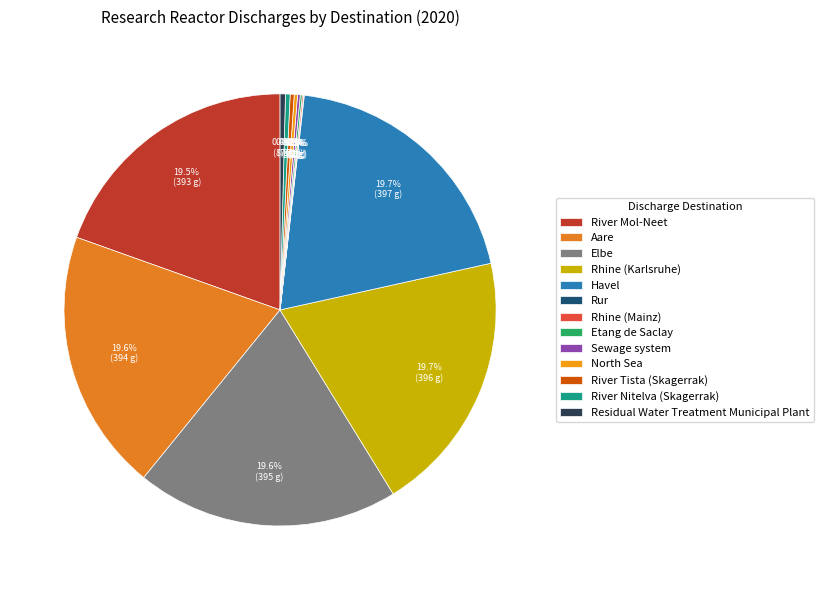

Count the number of slices in the pie.

13